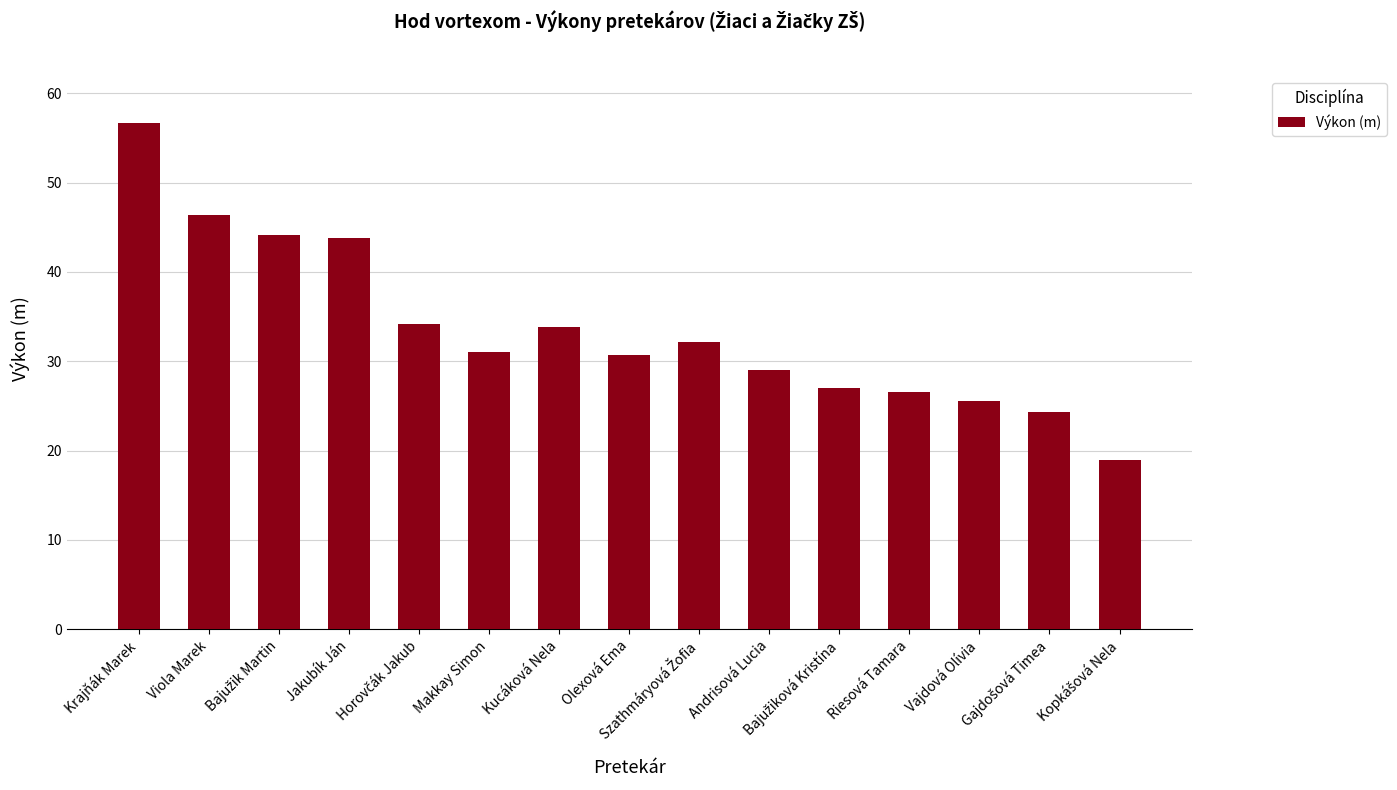

Count the number of data series in this chart.

1